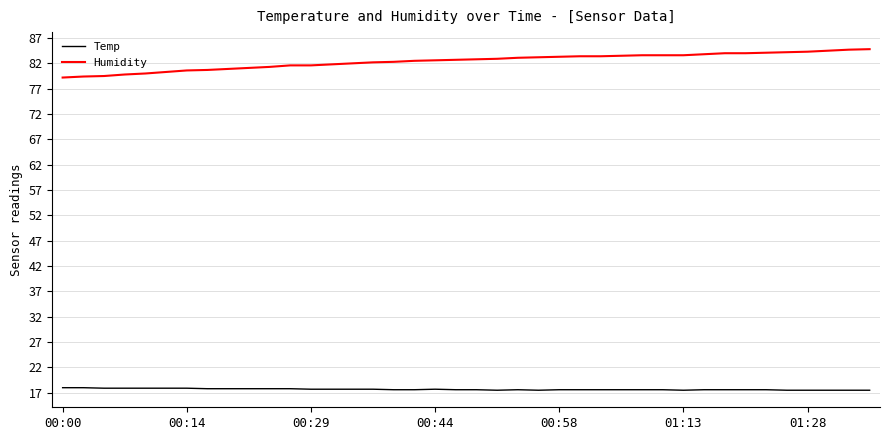

What is the maximum value shown in the chart?

84.8